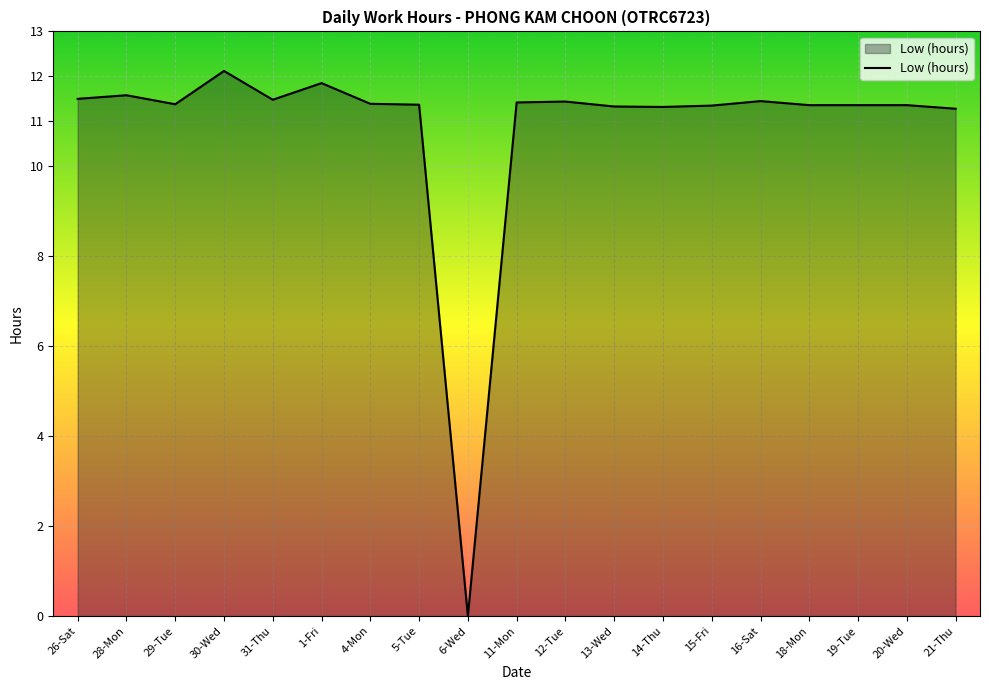

The chart shows a value of 11.4 at 5-Tue. True or false?

True